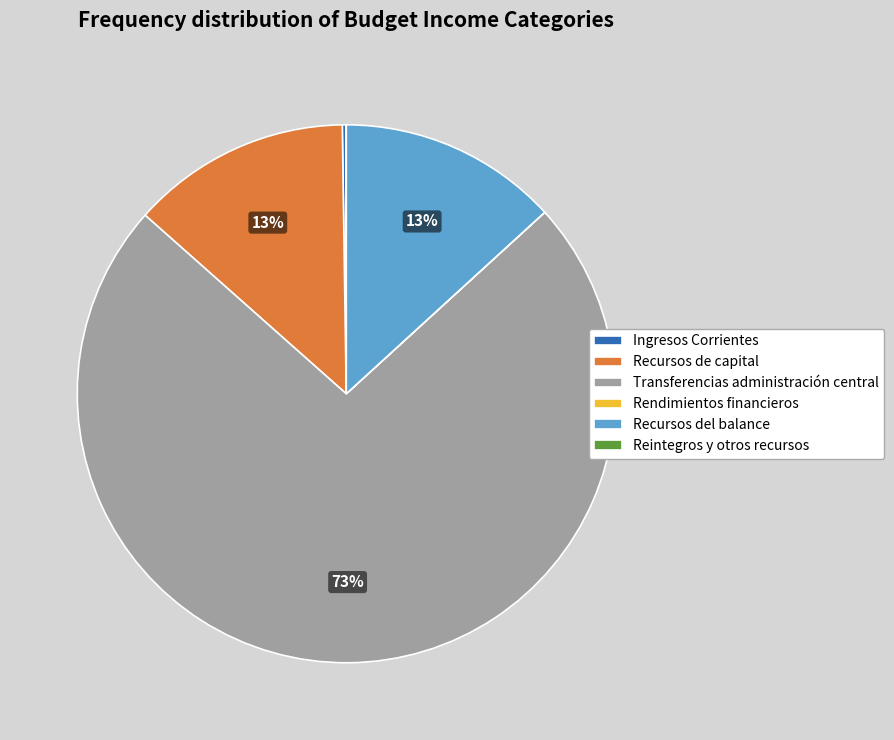

The Transferencias administración central slice represents 79% of the pie. True or false?

False